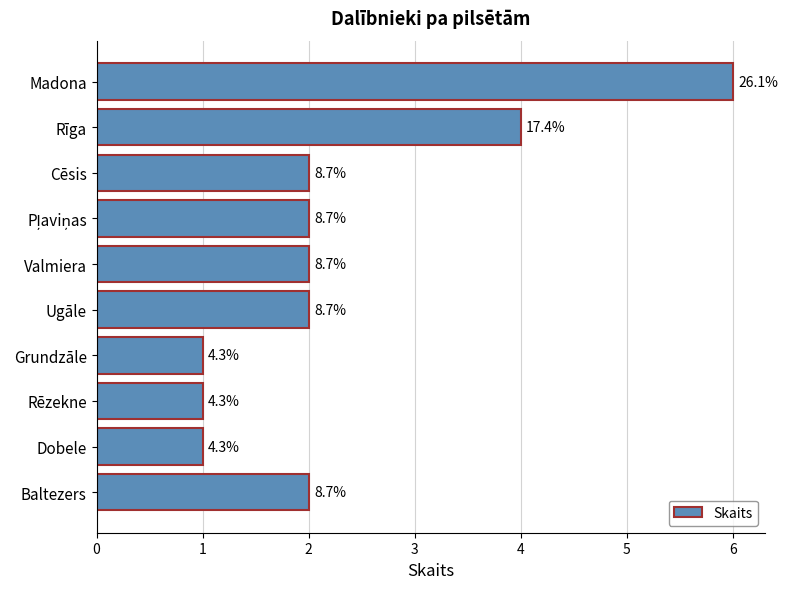

Does the chart contain any negative values?

No